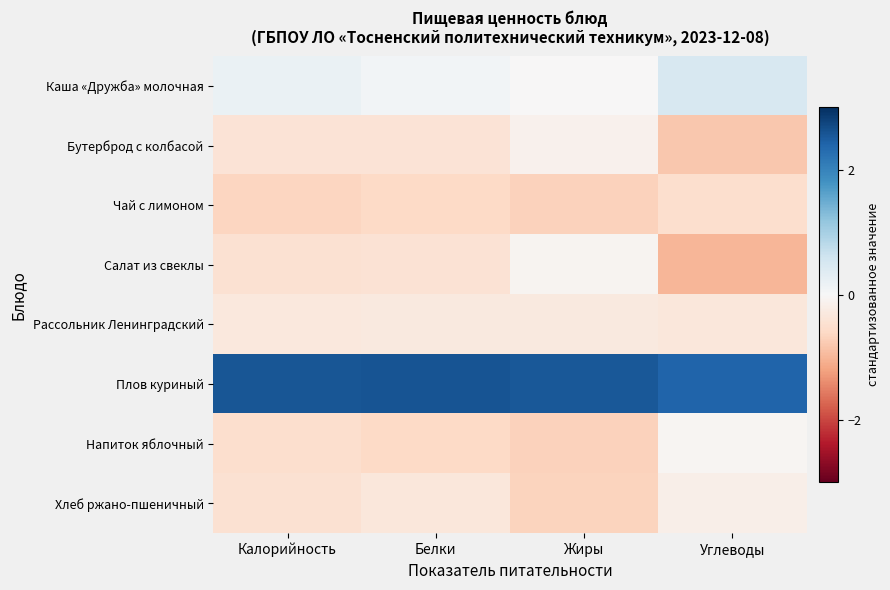

At how many categories does at least one series exceed 2?

4